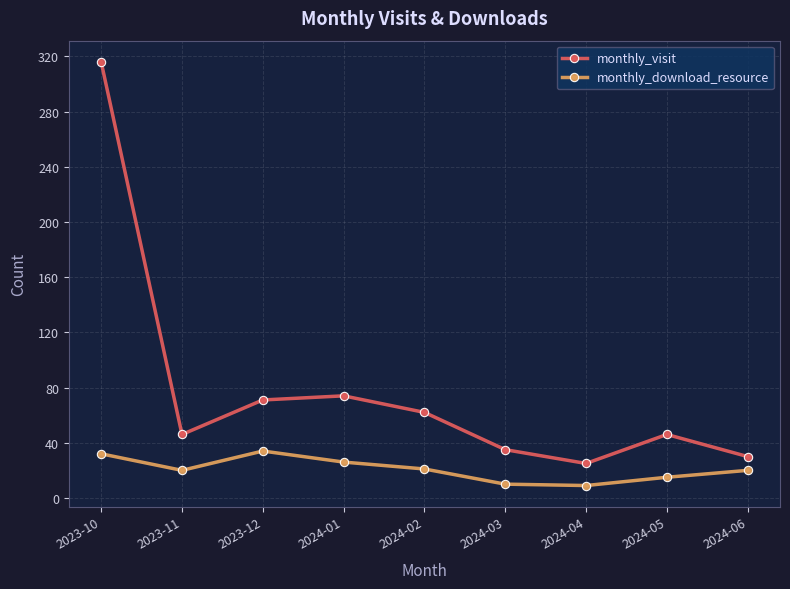

How many data points does each series have?

9